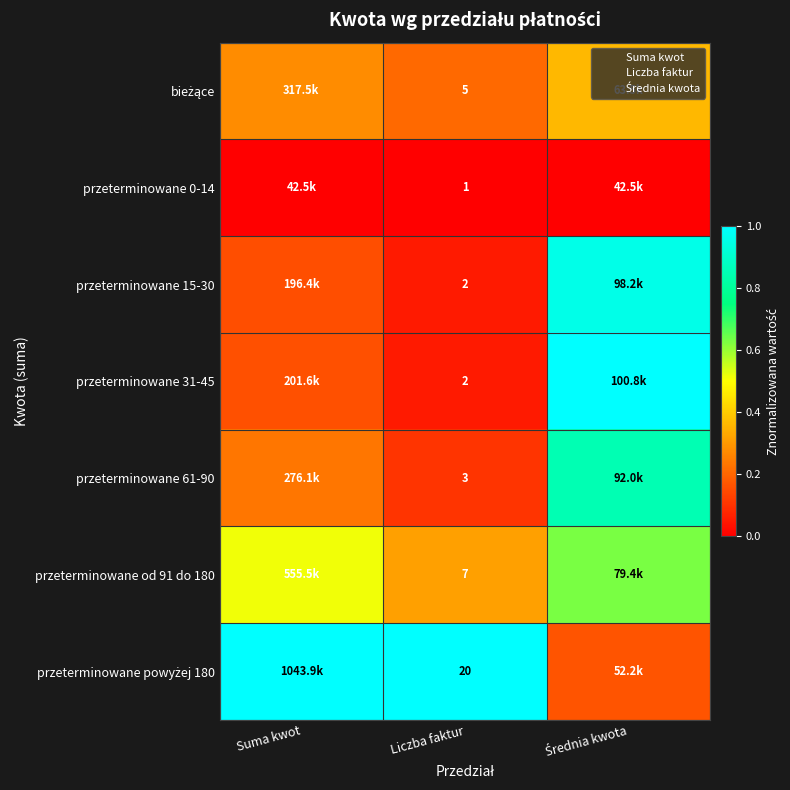

Is the value of przeterminowane 0-14 at Liczba faktur greater than the value of przeterminowane 61-90 at Średnia kwota?

No